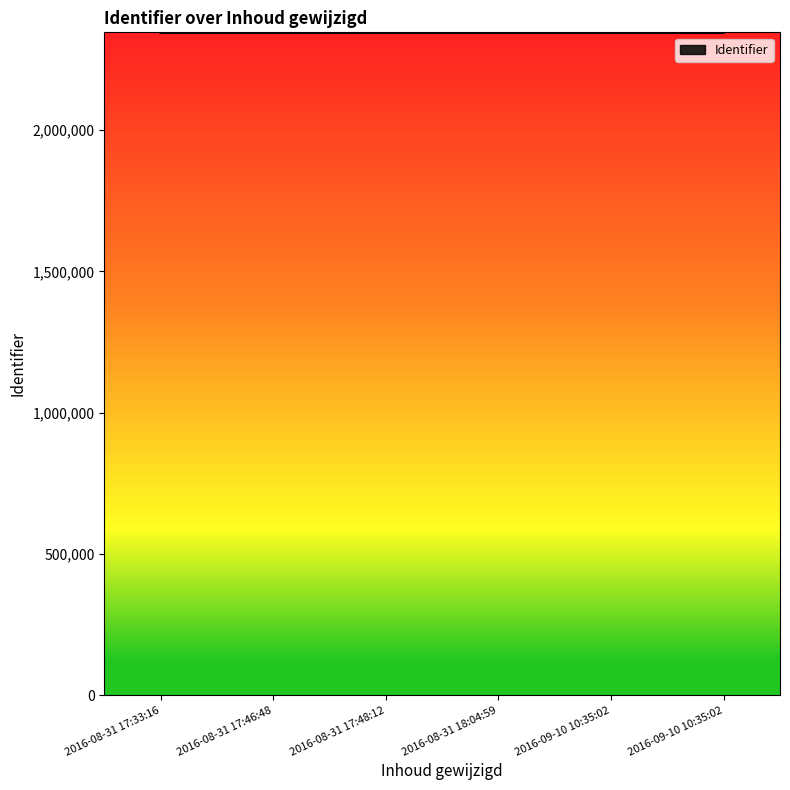

What is the value of the 2nd point from the left?

2346656